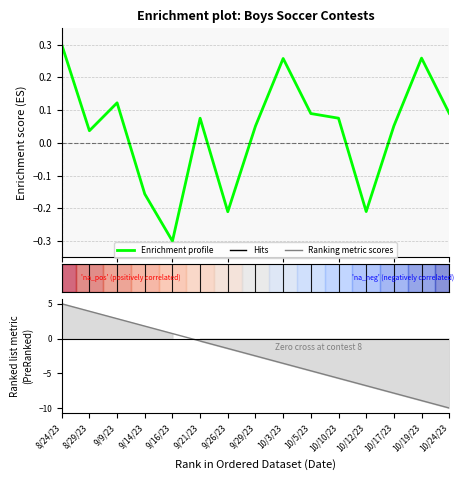

The value of Enrichment profile at 10/17/23 is 0.1. True or false?

True